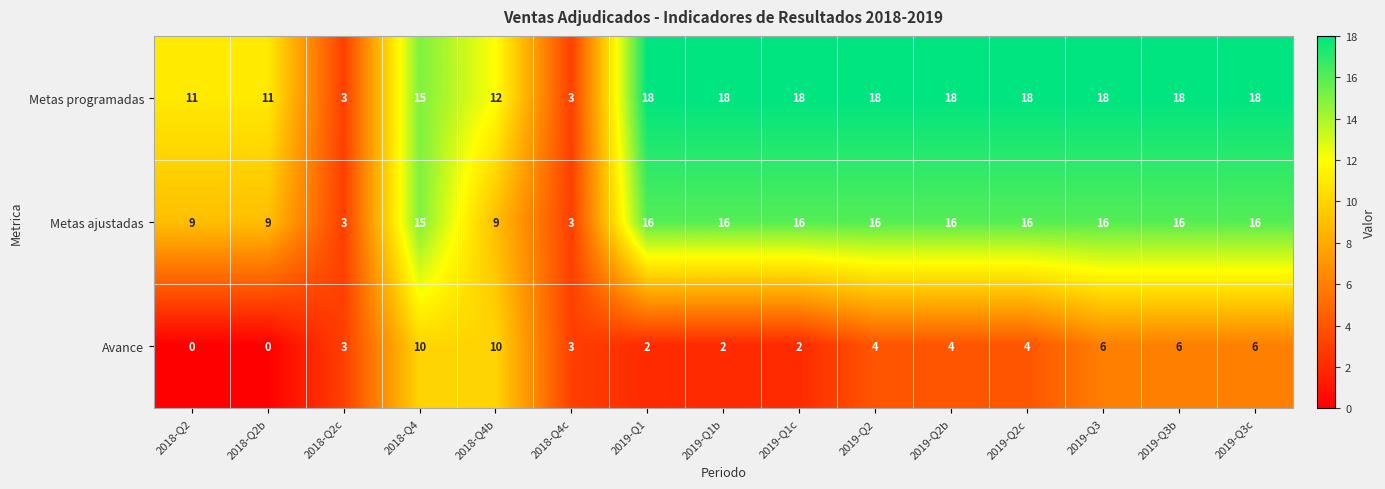

True or false: Avance has a value of 3 at 2018-Q4c.

True